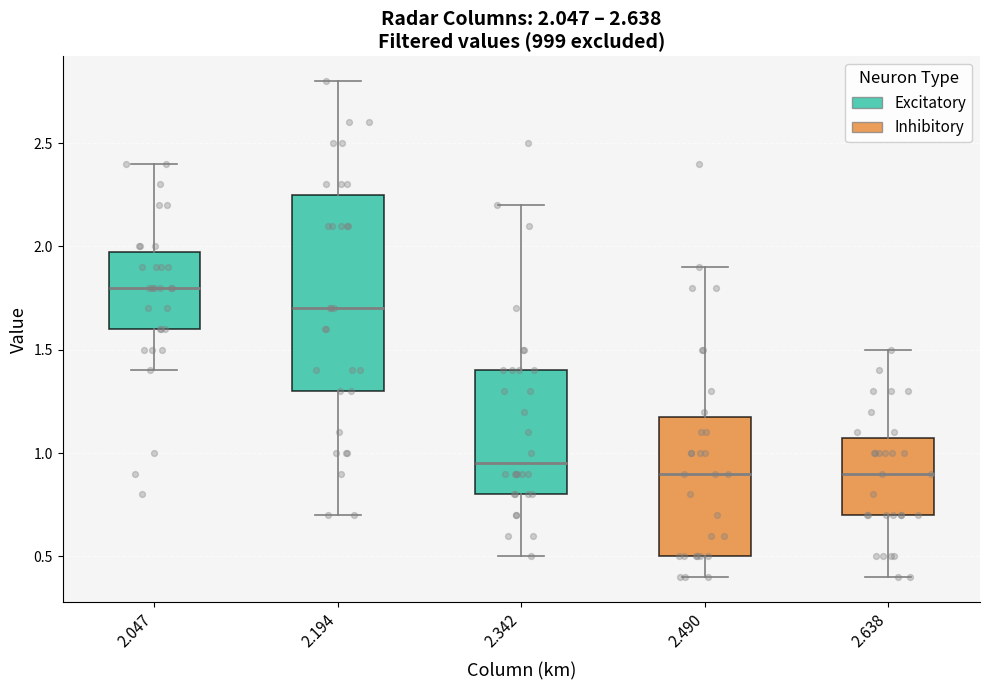

Comparing the boxes themselves (not the whiskers), which one is the tallest?

2.194